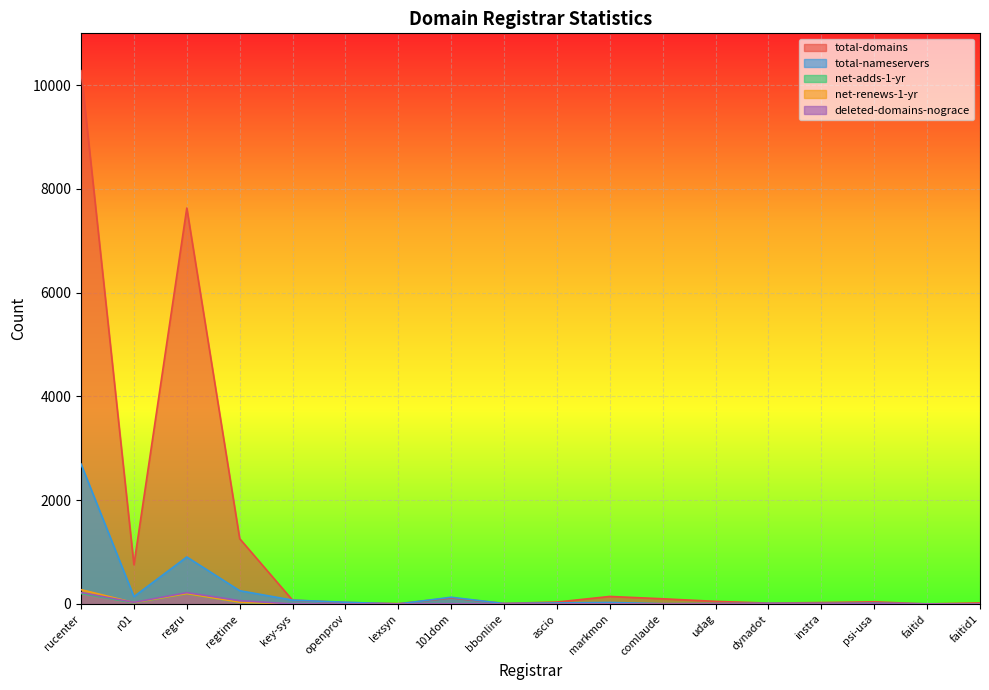

Reading left to right, extract all data points from this chart.

total-domains: 10280	757	7632	1259	73	29	6	116	11	37	145	100	50	17	27	41	1	20
total-nameservers: 2698	142	906	256	74	33	0	130	8	20	29	6	8	11	10	13	4	0
net-adds-1-yr: 202	22	195	30	1	1	0	0	0	0	0	0	0	0	0	0	0	0
net-renews-1-yr: 276	26	200	34	0	0	0	0	0	0	0	2	0	0	0	0	0	0
deleted-domains-nograce: 220	31	219	64	1	1	0	2	0	0	0	0	0	0	0	4	0	0